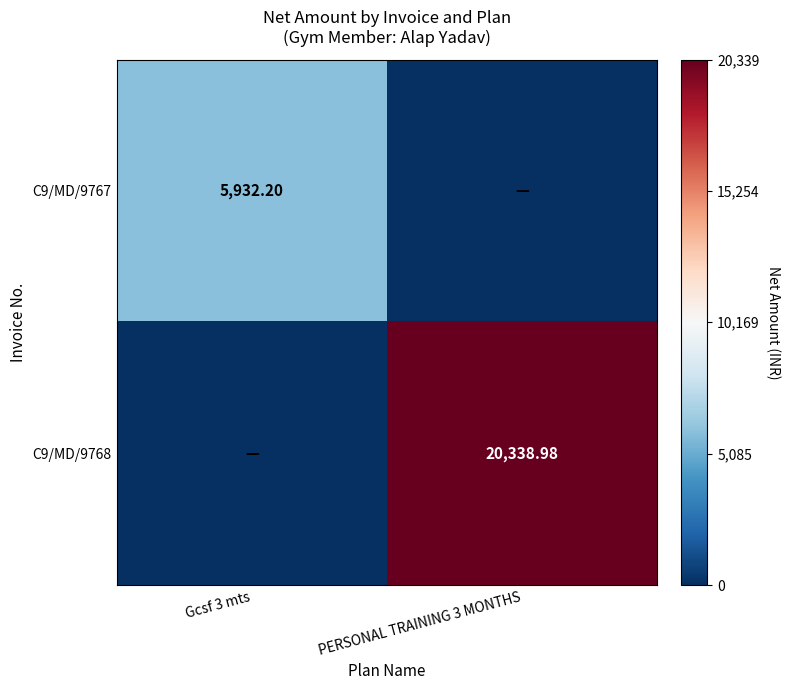

Count the number of data series in this chart.

2